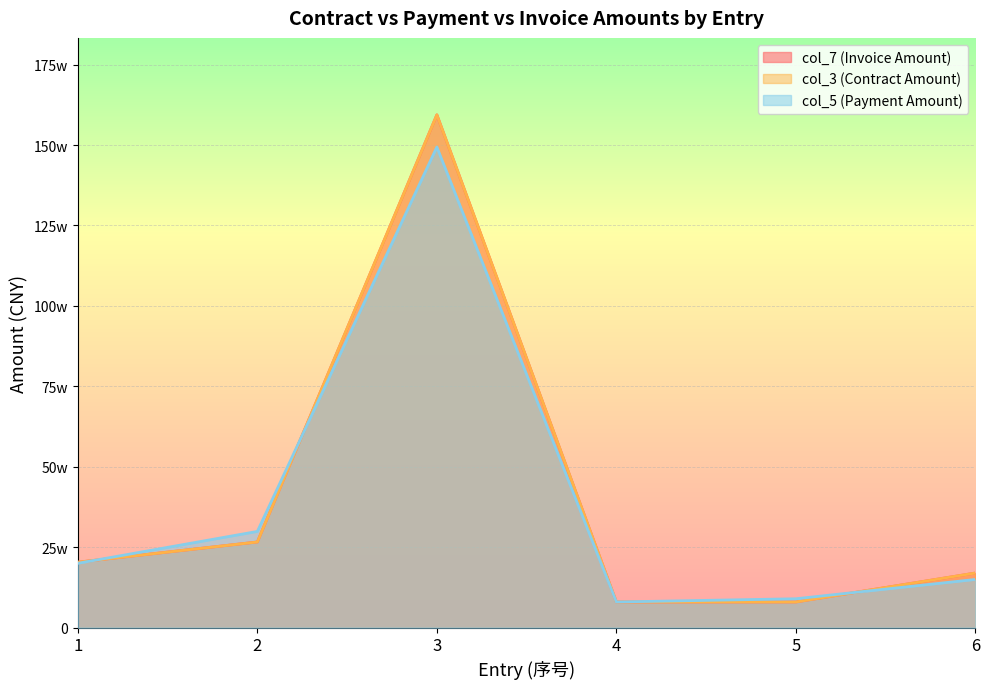

What is the smallest value displayed?

80000.0